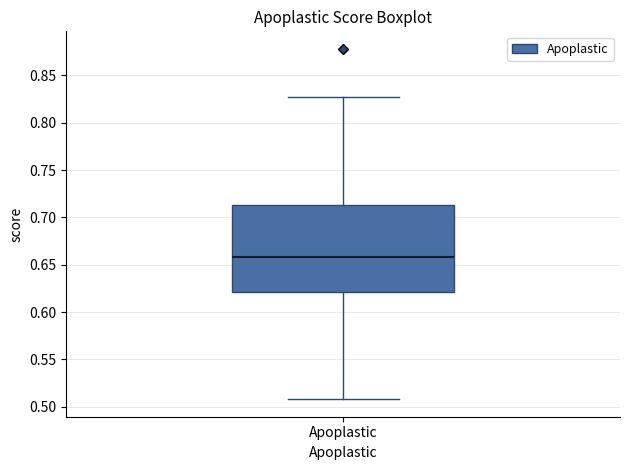

Where does the median line of the box for Apoplastic sit on the y-axis? The values are not printed on the chart, so give them approximately, as read against the axis.

0.660